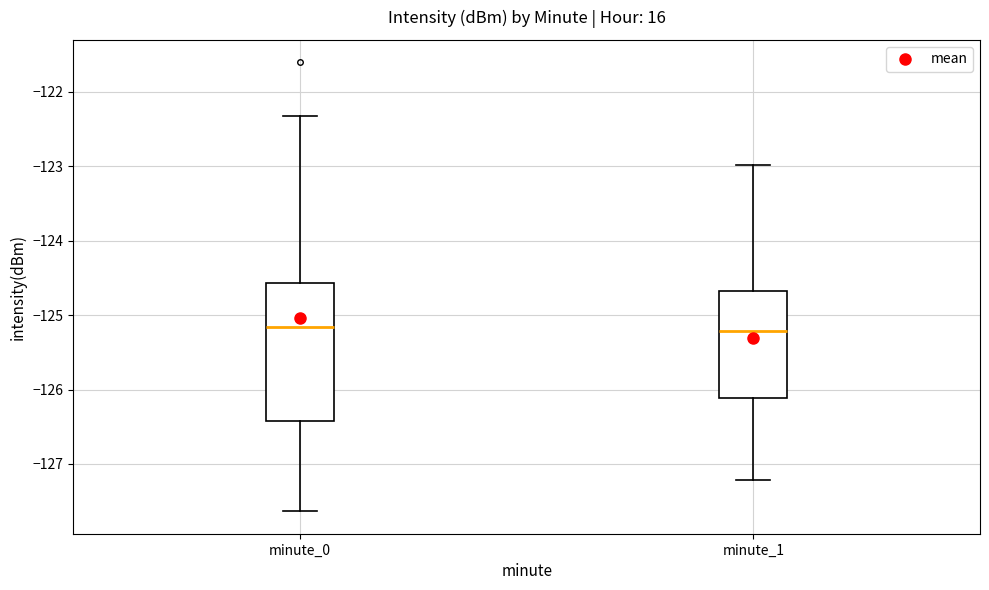

Reading left to right, transcribe this box plot: for each box, give where its median line is, the range the box spans, and where its two whiskers end, as read against the y-axis. The values are not printed on the chart, so give them approximately, as read against the axis.

minute_0: median -125.2, box -126.4 to -124.6, whiskers -127.6 to -122.3
minute_1: median -125.2, box -126.1 to -124.7, whiskers -127.2 to -123.0